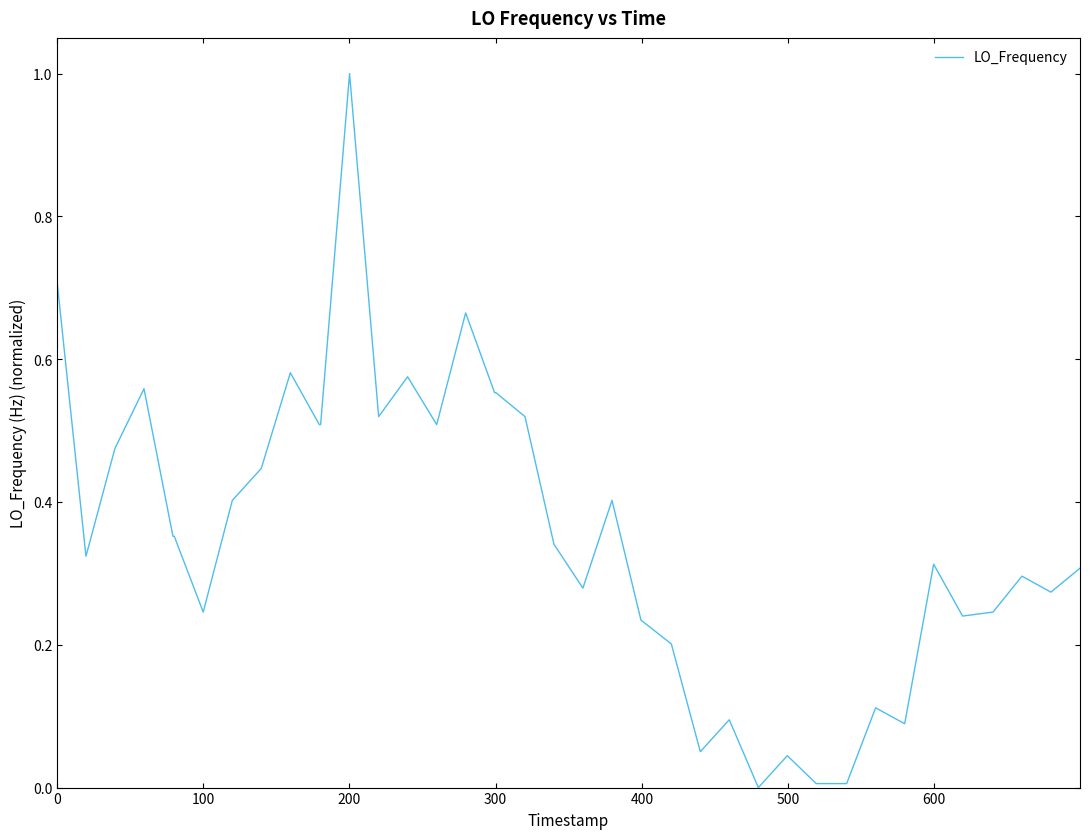

What is the difference between the maximum and minimum values?

1.0